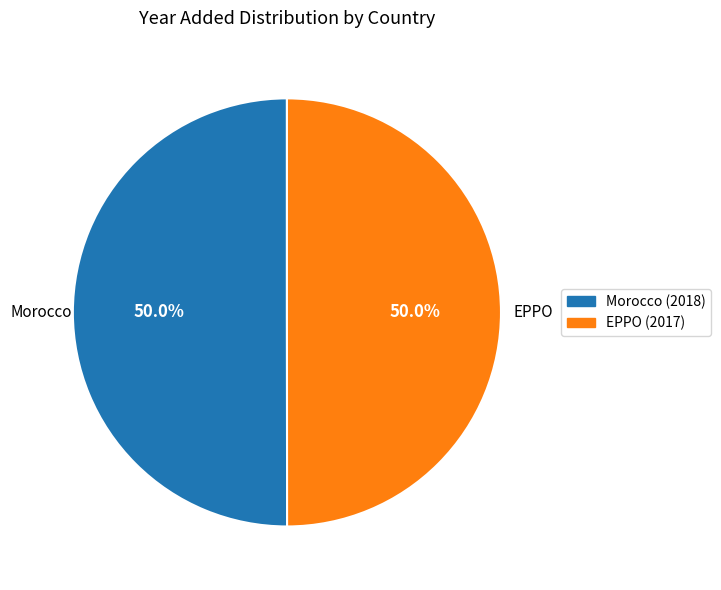

What percentage is the EPPO slice, to the nearest percent?

50%